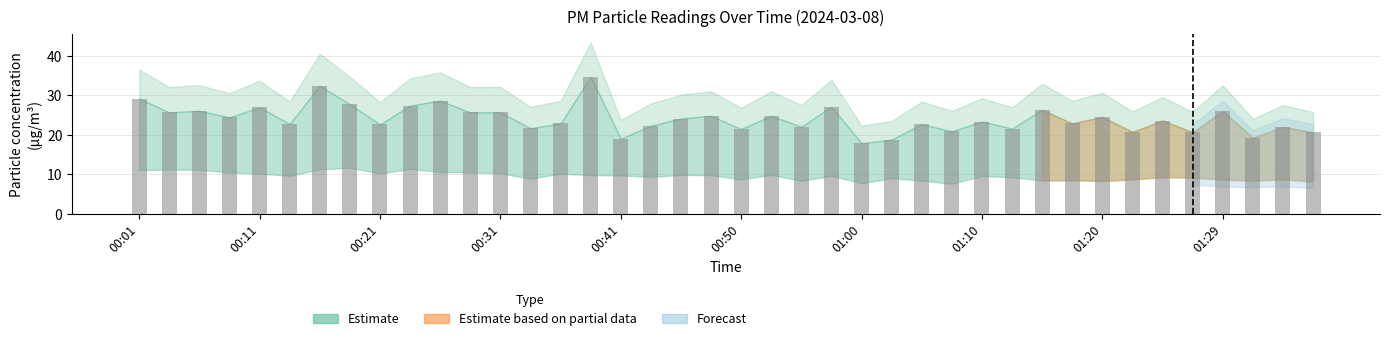

What is the difference between the maximum and minimum values?

16.8